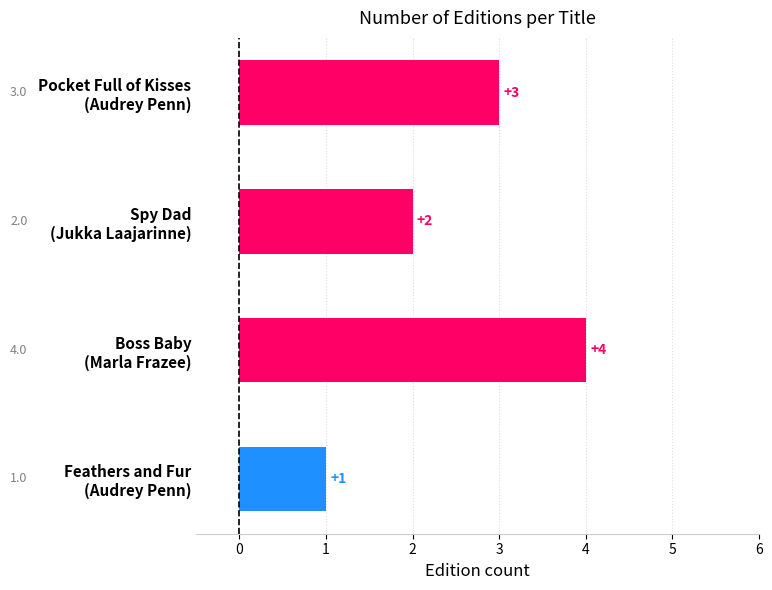

What is the value of the 4th bar from the top?

1